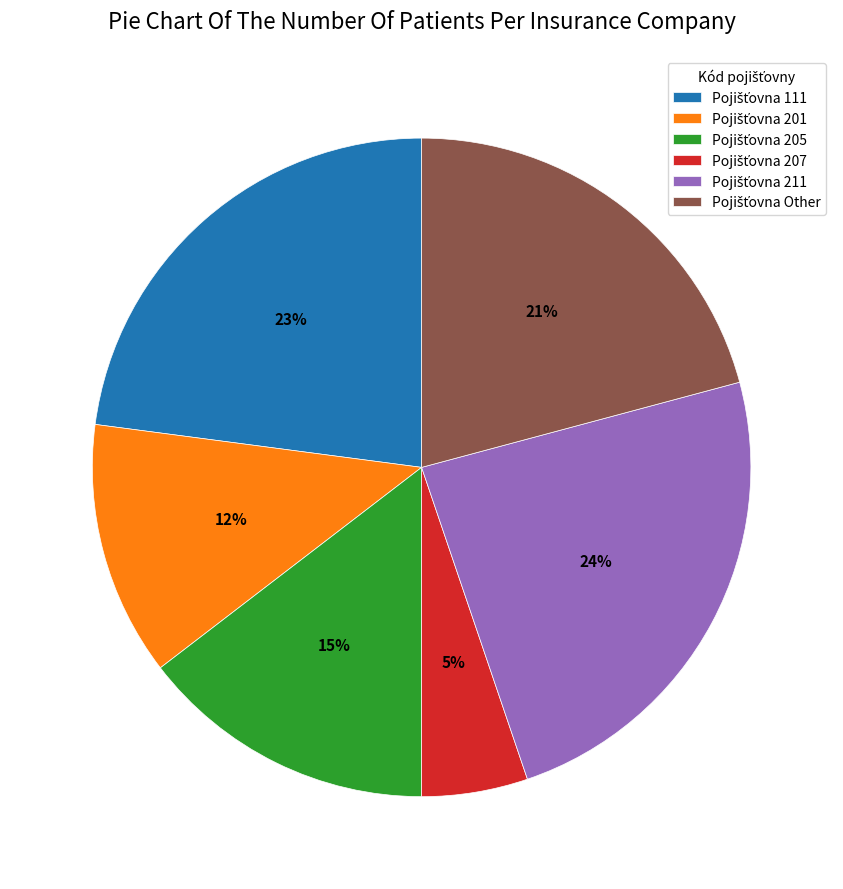

How many segments does this pie chart have?

6